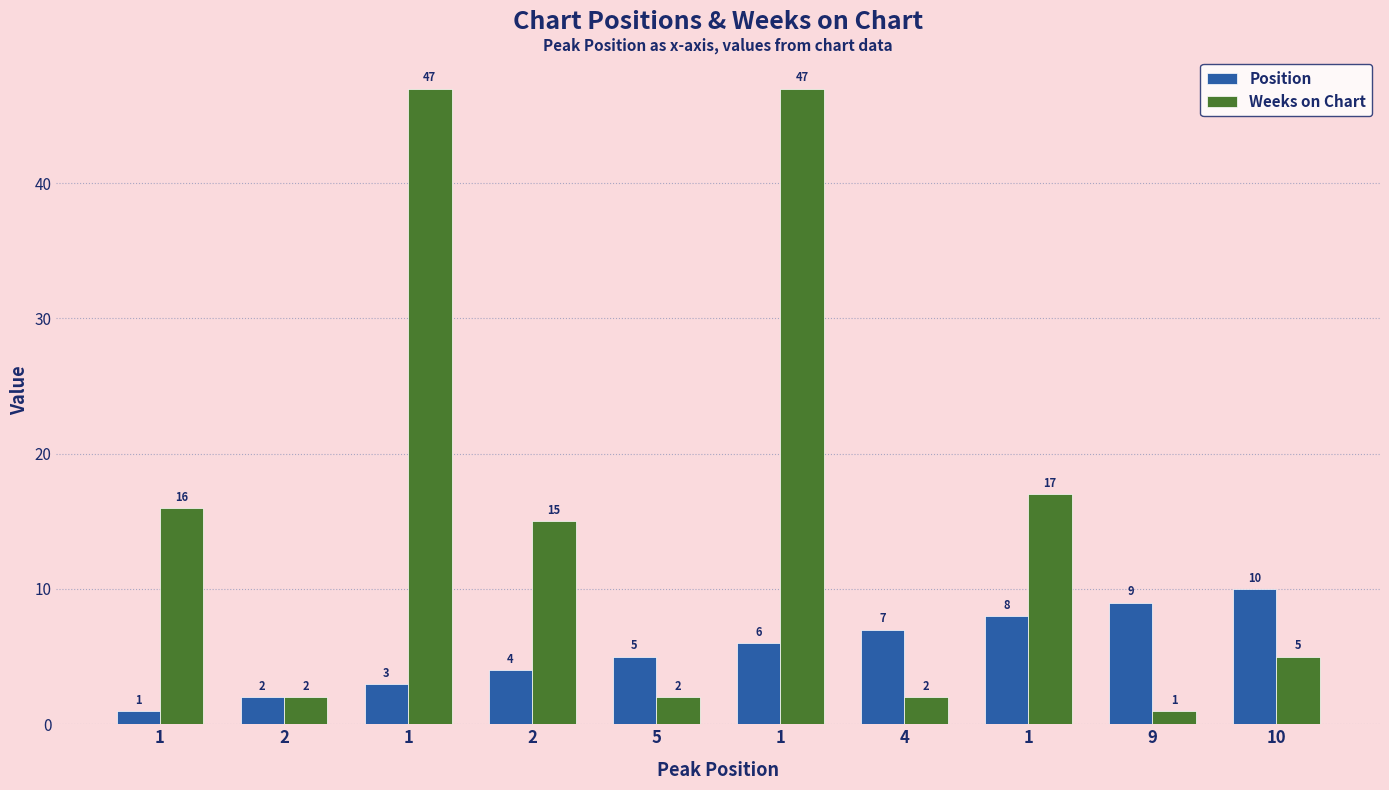

Count the number of data series in this chart.

2